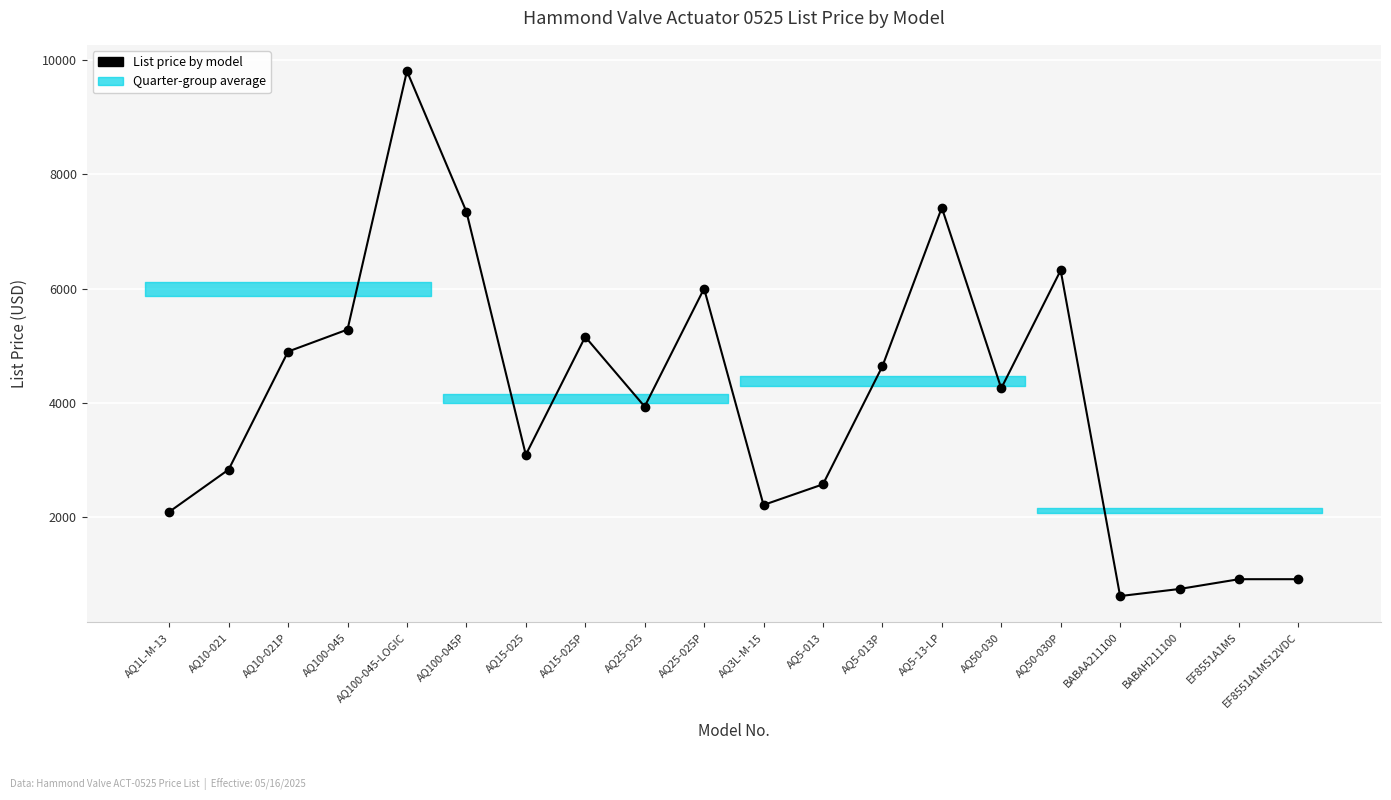

True or false: there are more than 1 points higher than both neighbors.

True